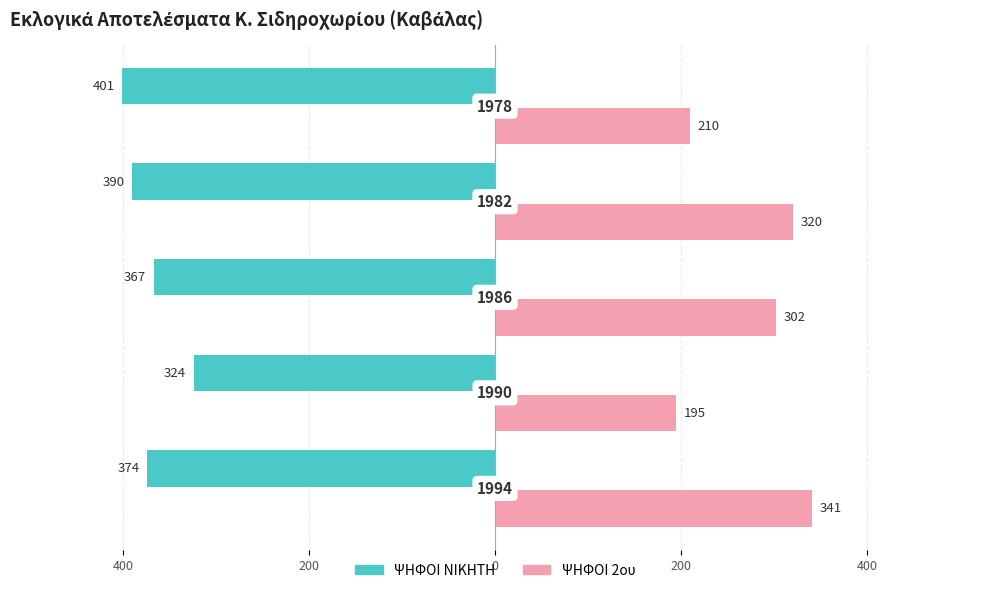

What are all the series names shown in the legend?

ΨΗΦΟΙ ΝΙΚΗΤΗ, ΨΗΦΟΙ 2ου